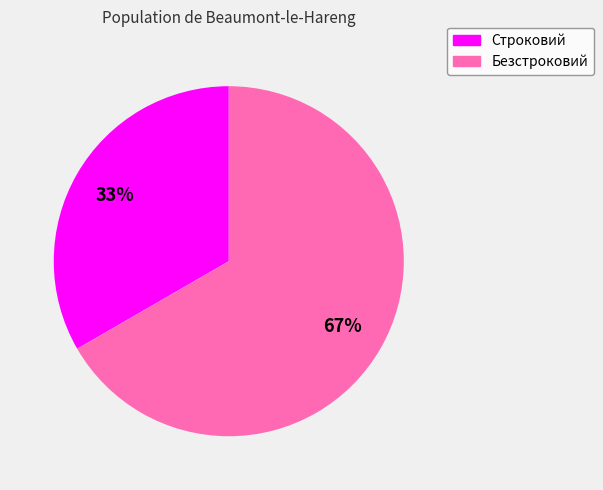

To the nearest percent, what is the combined percentage of Безстроковий and Строковий?

100%